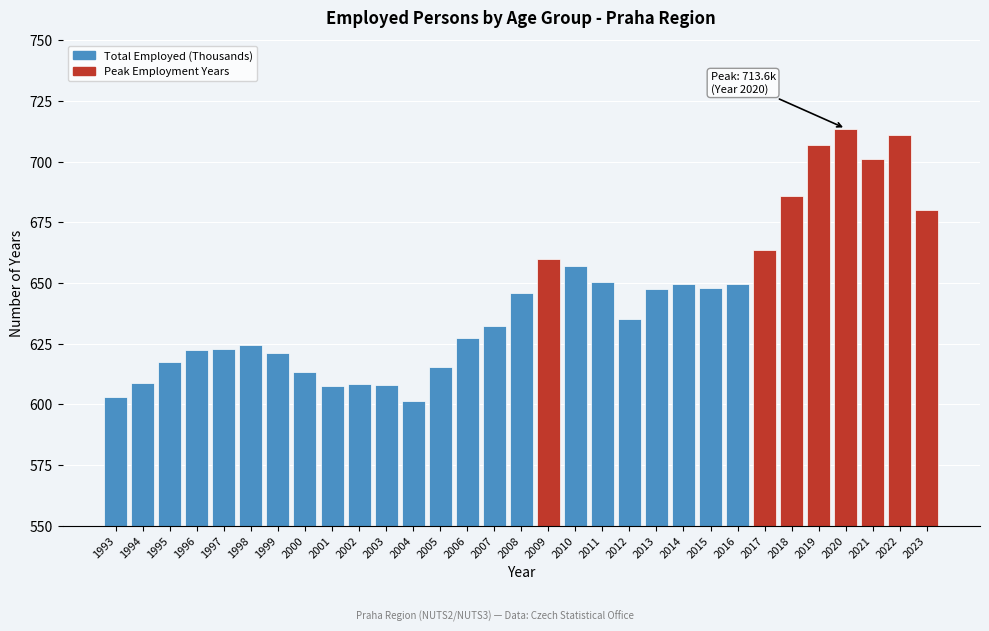

What is the sum of all values?

19936.8